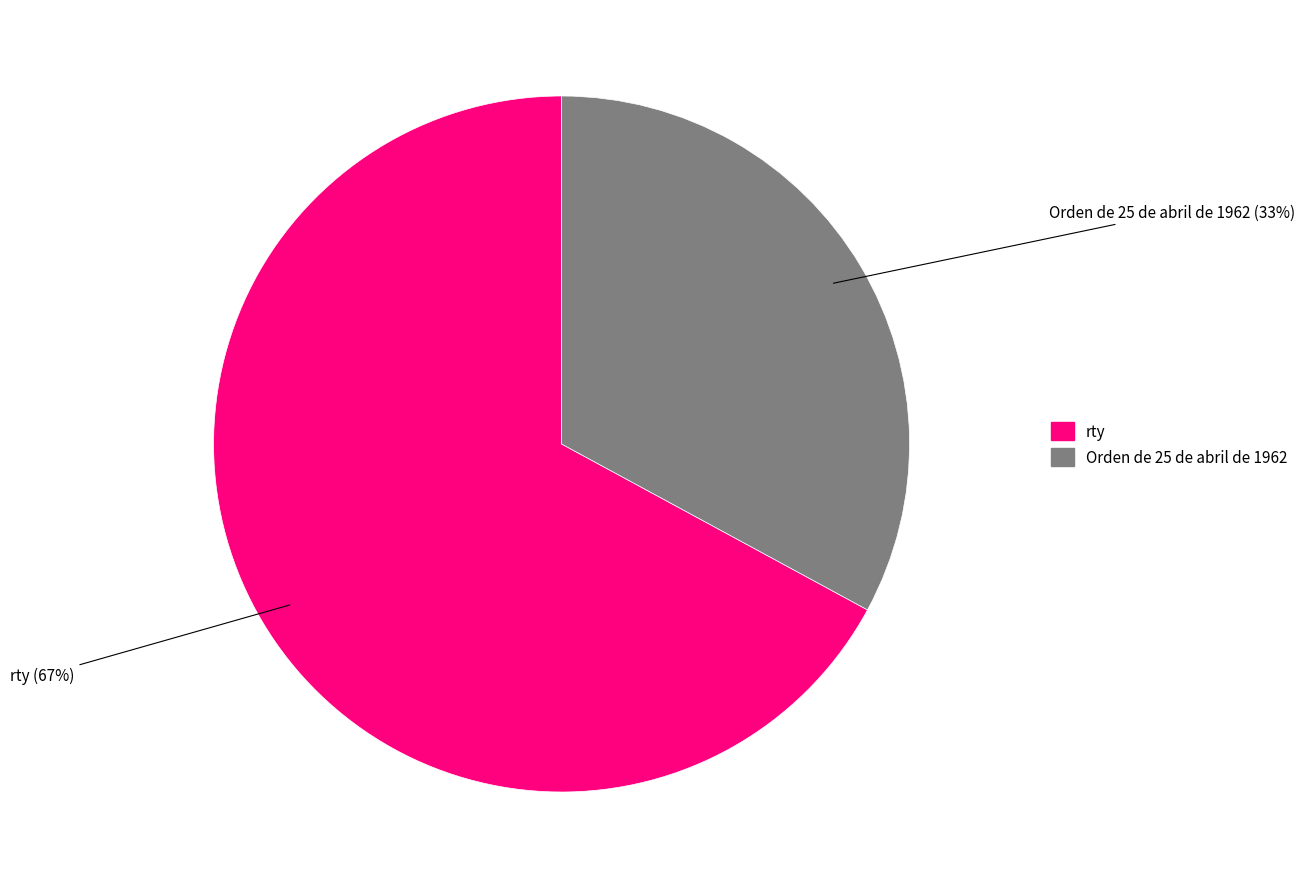

Rank the categories by value from lowest to highest.

Orden de 25 de abril de 1962, rty